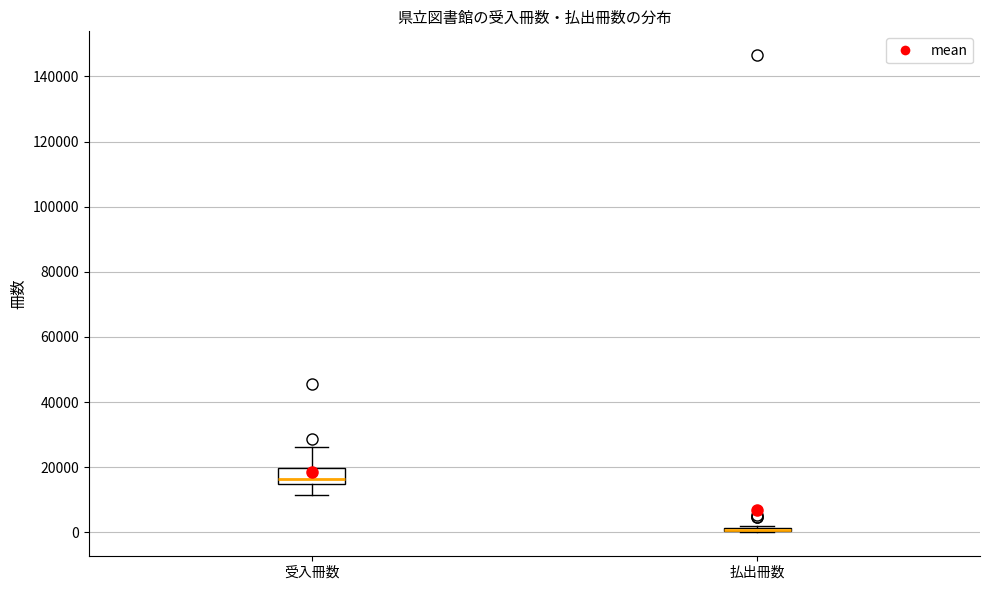

Which box is the tallest, from its lower edge to its upper edge?

受入冊数